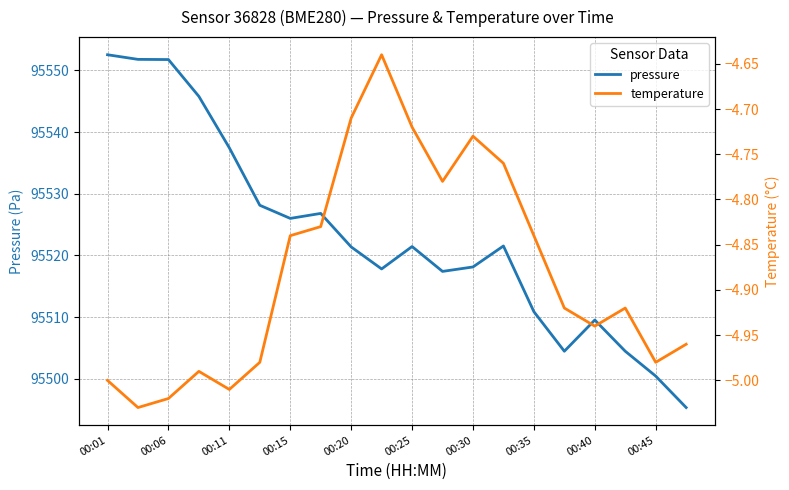

True or false: temperature and pressure cross at least once.

False